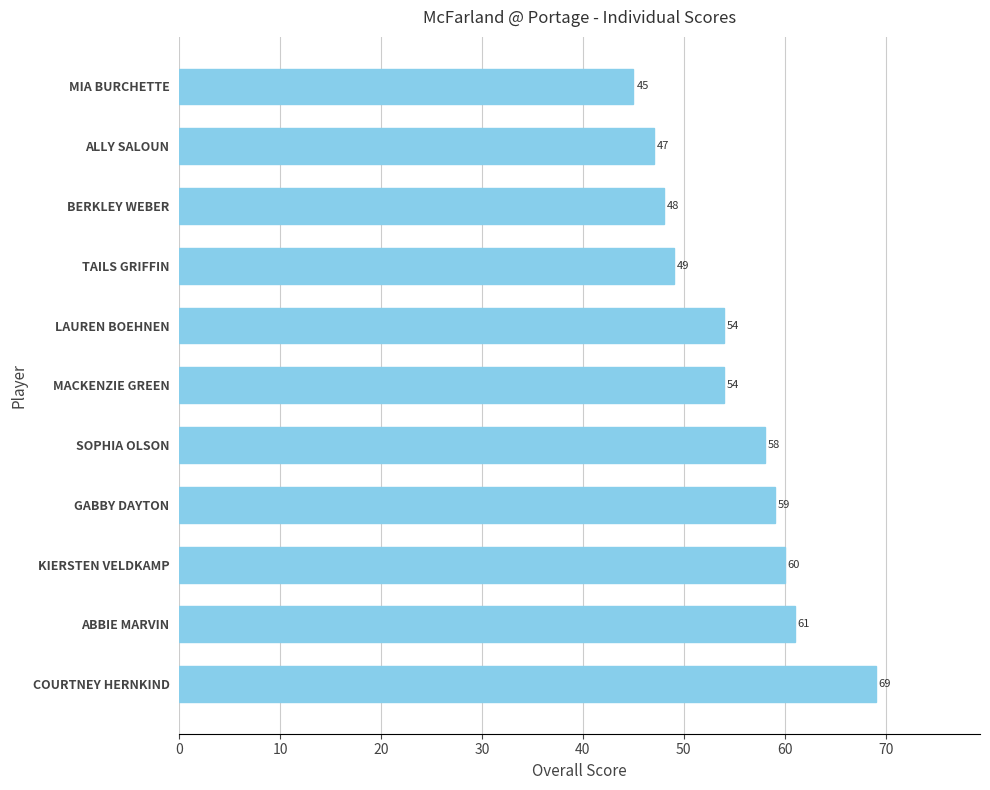

What is the greatest value displayed?

69